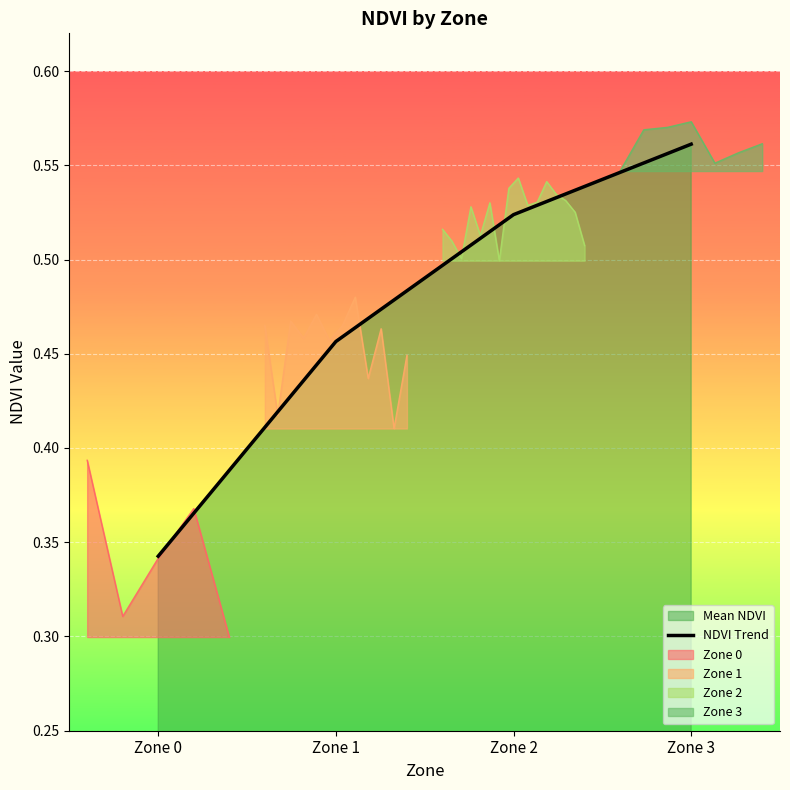

Reading left to right, list all the values displayed in this chart.

Zone 0=0.3	Zone 1=0.5	Zone 2=0.5	Zone 3=0.6